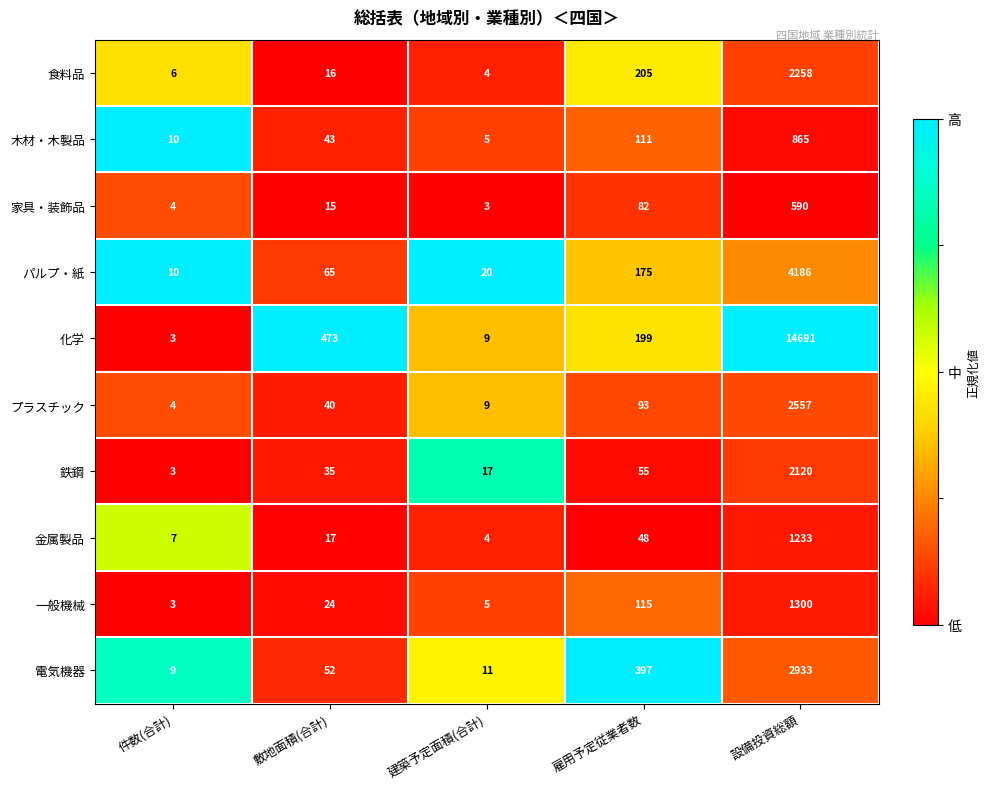

What is the sum of the 食料品 values at 件数(合計) and 建築予定面積(合計)?

10